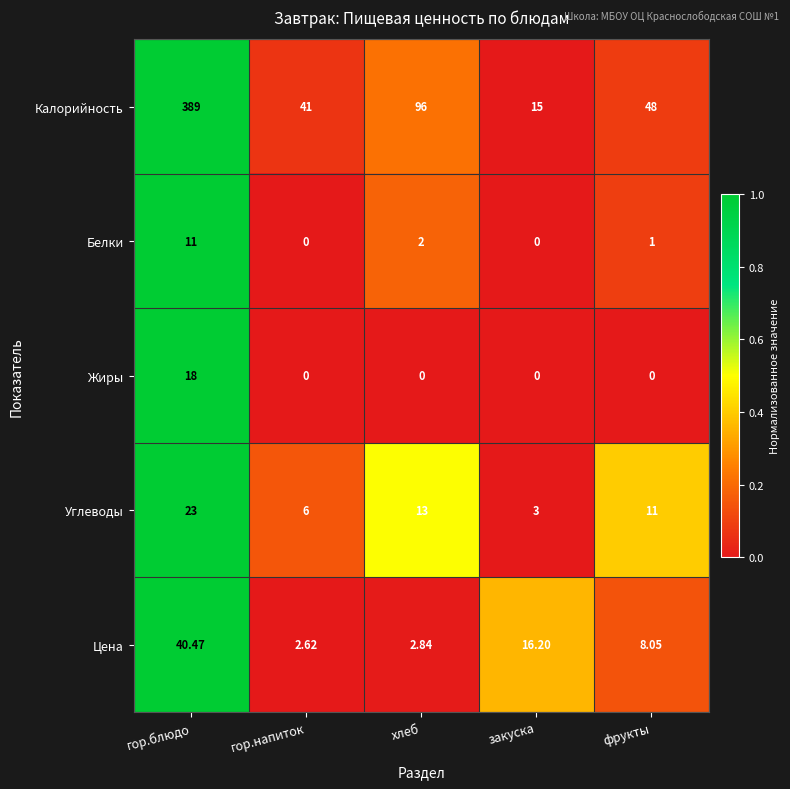

What is the difference between the highest and lowest values at хлеб?

96.0